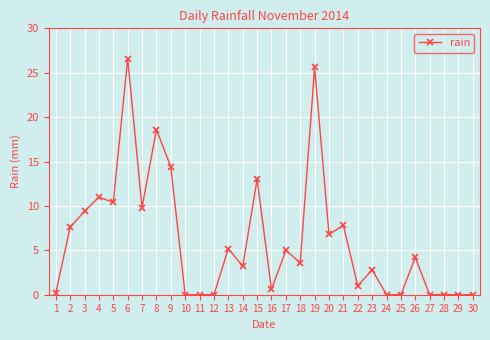

Reading left to right, transcribe all the data shown in this chart.

1=0.2	2=7.6	3=9.4	4=11.0	5=10.4	6=26.6	7=9.8	8=18.6	9=14.4	10=0.0	11=0.0	12=0.0	13=5.2	14=3.2	15=13.0	16=0.6	17=5.0	18=3.6	19=25.6	20=6.8	21=7.8	22=1.0	23=2.8	24=0.0	25=0.0	26=4.2	27=0.0	28=0.0	29=0.0	30=0.0